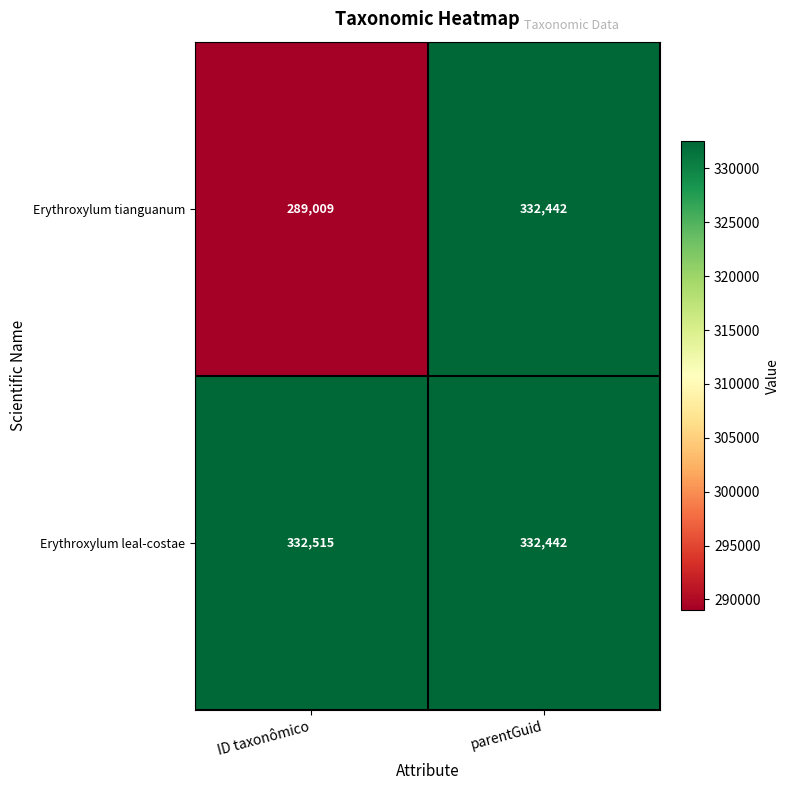

What is the sum of all Erythroxylum tianguanum values?

621451